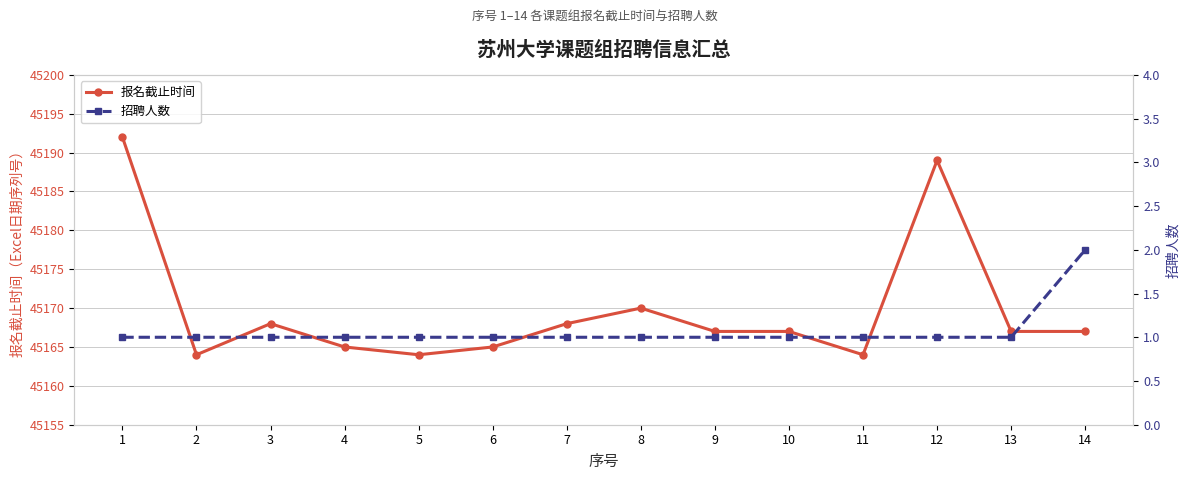

What is the approximate value of 招聘人数 at 11?

1